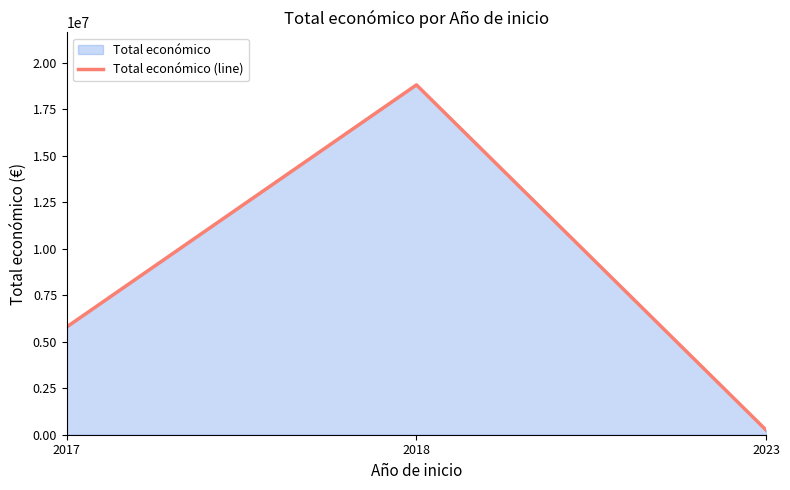

Rank the categories by value from lowest to highest.

2023, 2017, 2018